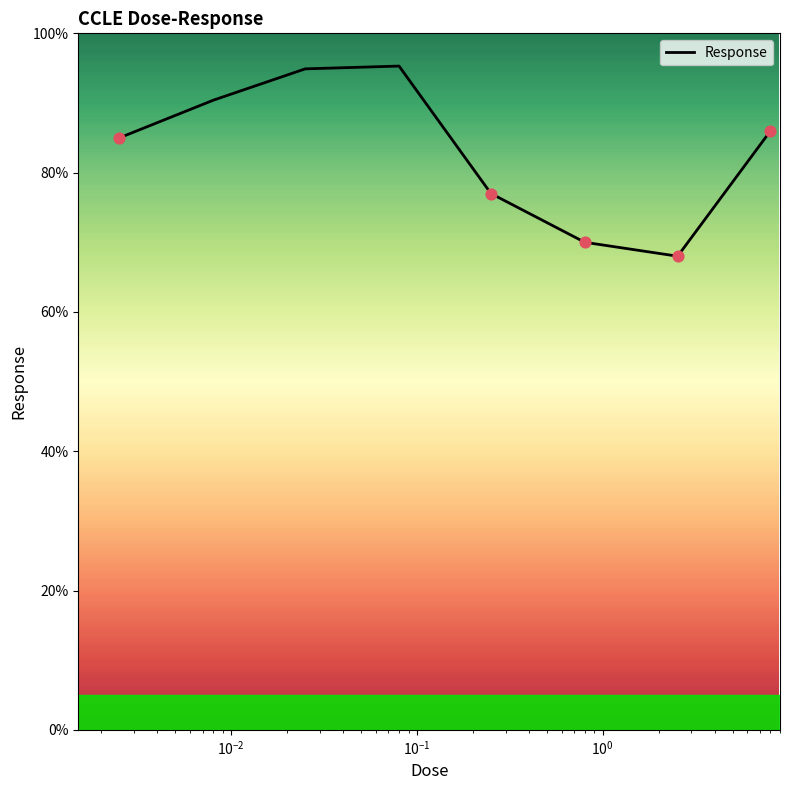

What is the difference between the maximum and minimum values?

27.3